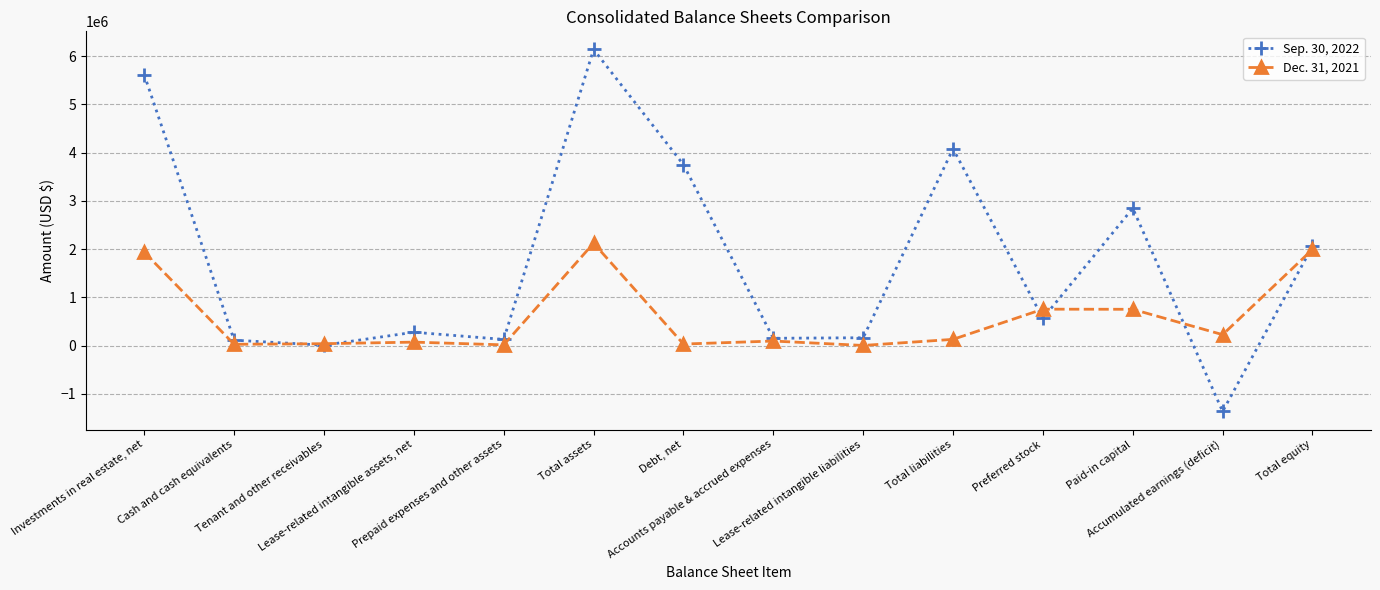

At which category is the sum across all series the highest?

Total assets